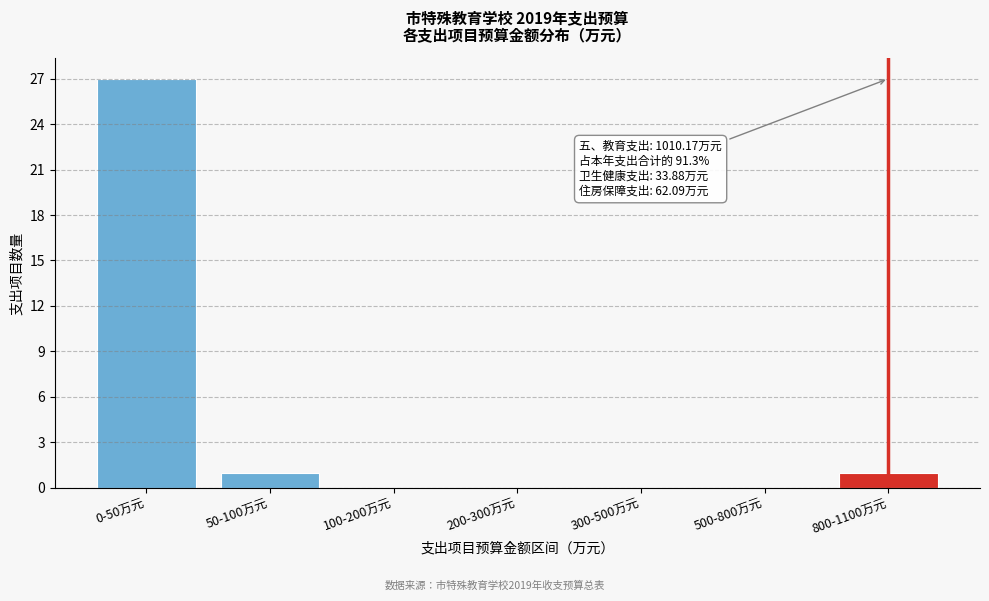

Reading right to left, what are all the values shown in this chart?

800-1100万元=1	500-800万元=0	300-500万元=0	200-300万元=0	100-200万元=0	50-100万元=1	0-50万元=27